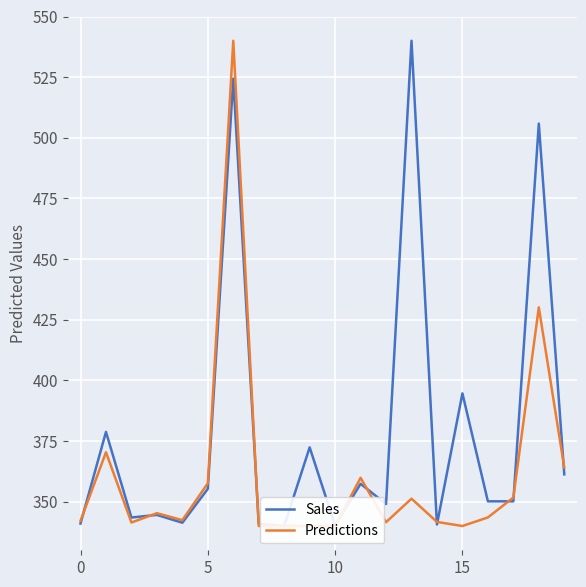

List the series in order of their peak value, highest first.

Sales, Predictions